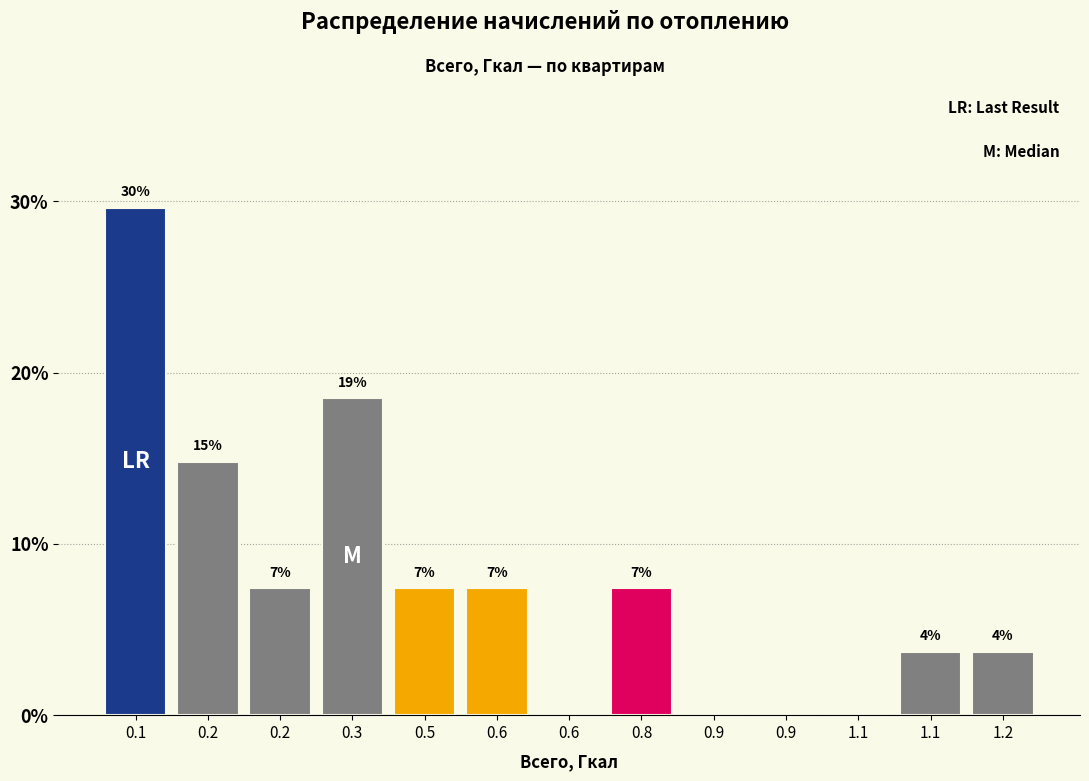

Are the bars horizontal?

No